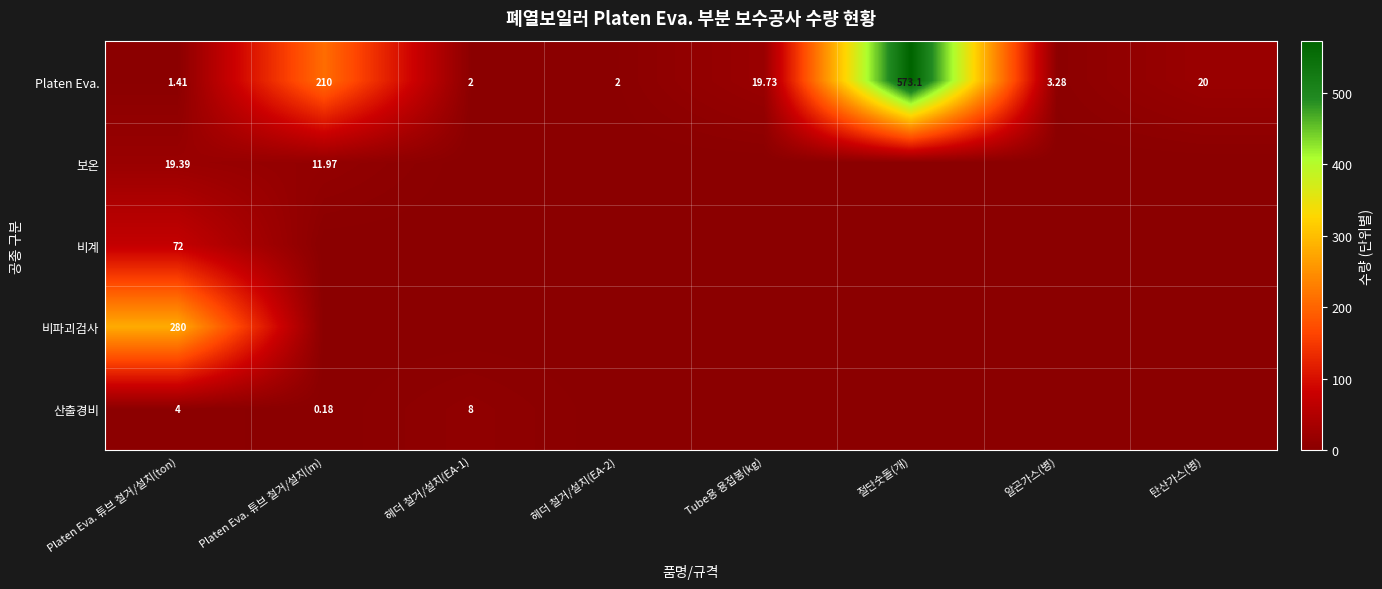

At which category is the sum across all series the highest?

절단숫돌(개)